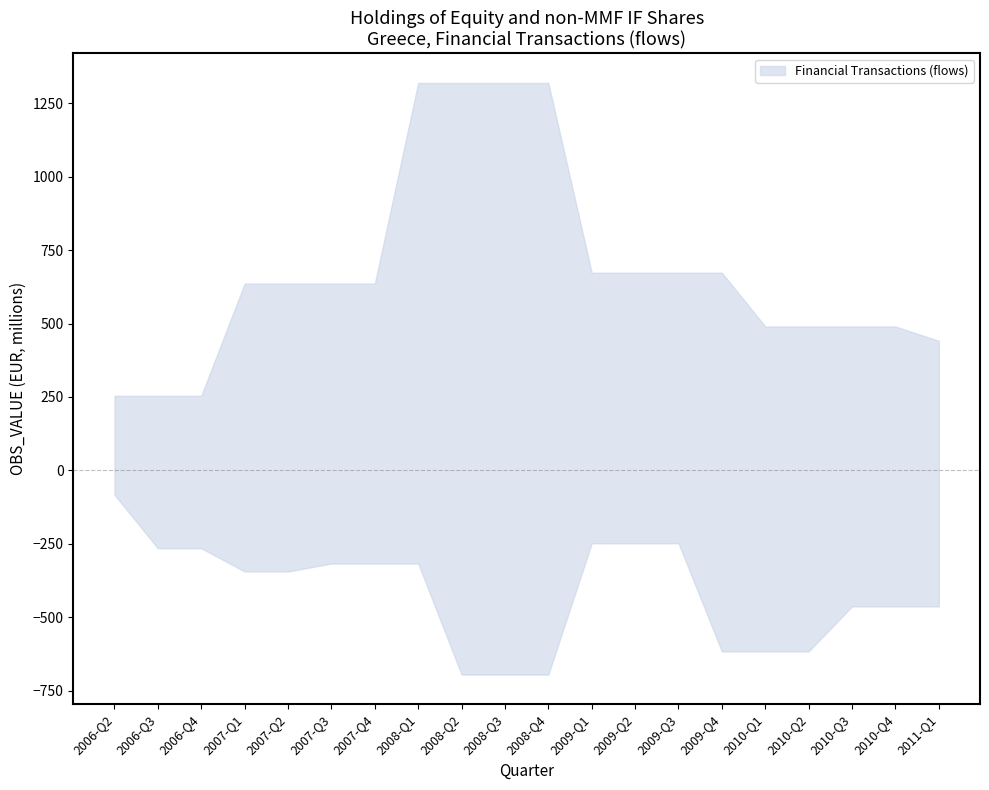

The chart shows a value of 155 at 2009-Q2. True or false?

False